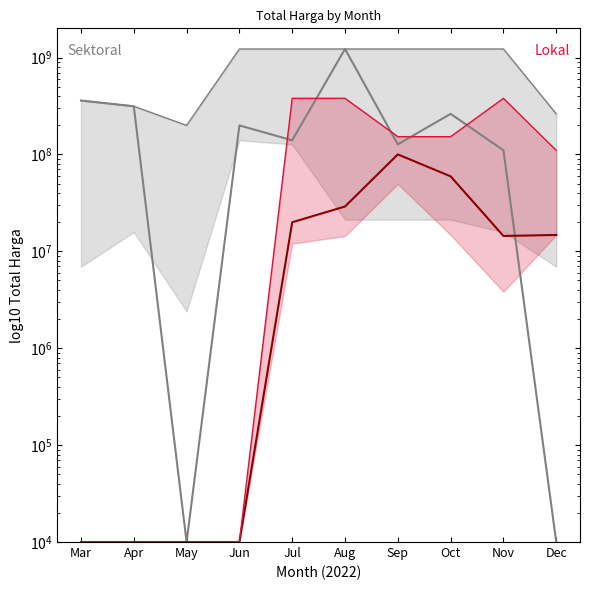

Between Mar and May, which series saw the biggest shift?

Sektoral mid